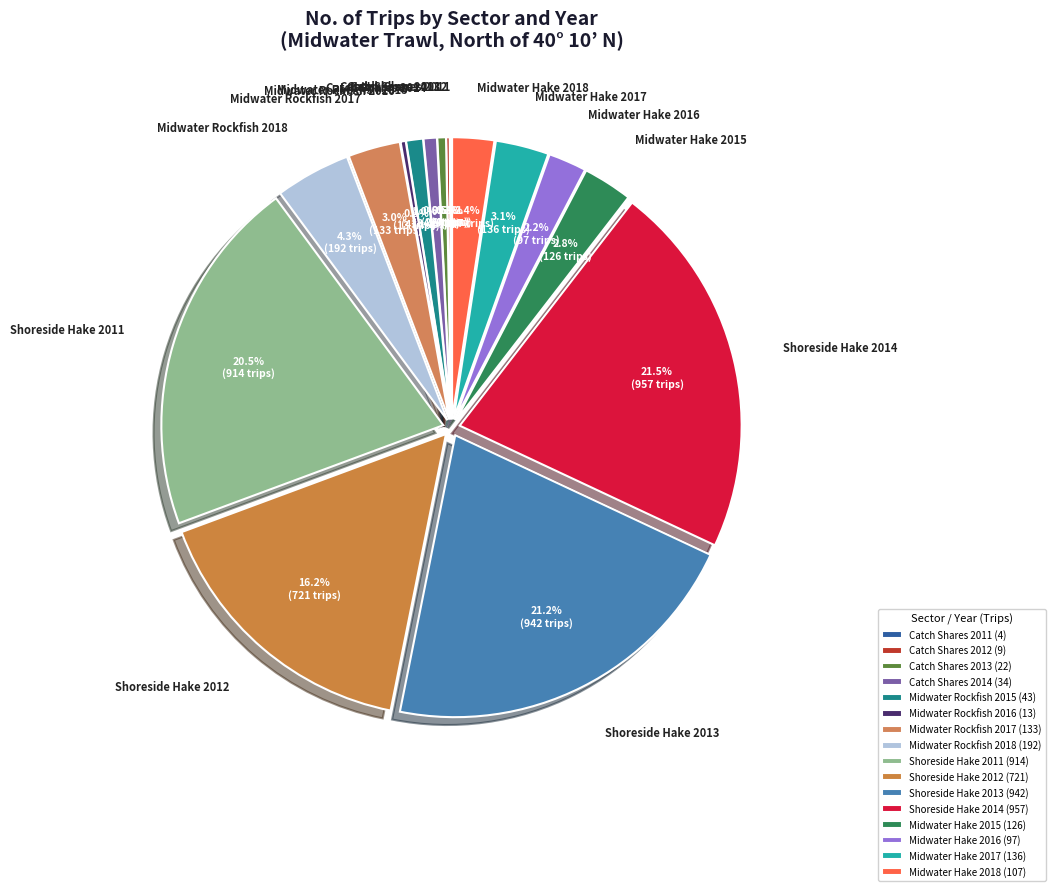

To the nearest percent, what portion does Midwater Rockfish 2018 represent?

4%